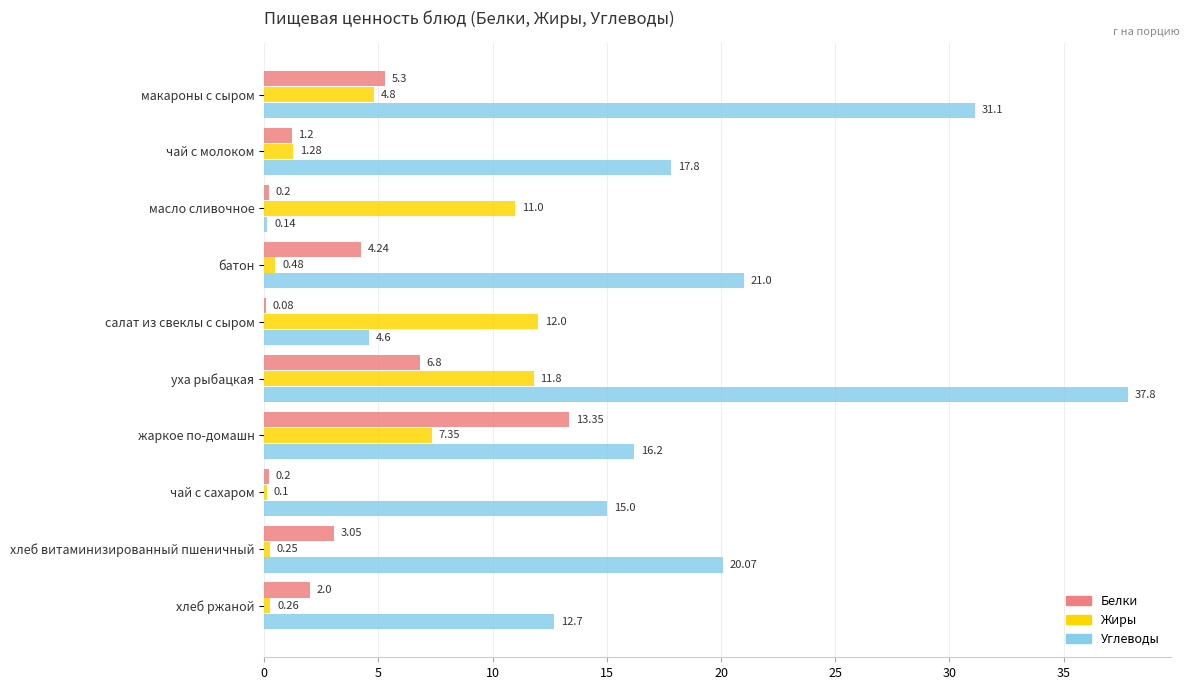

Which category has the highest value in the Углеводы series?

уха рыбацкая